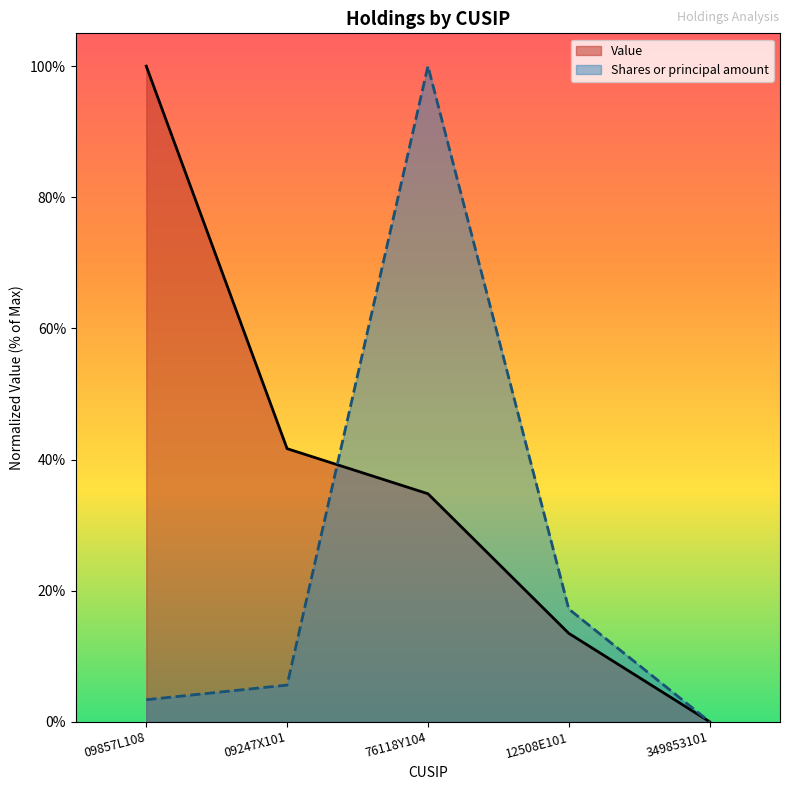

After their last crossing, which series has the higher values: Shares or principal amount or Value?

Shares or principal amount